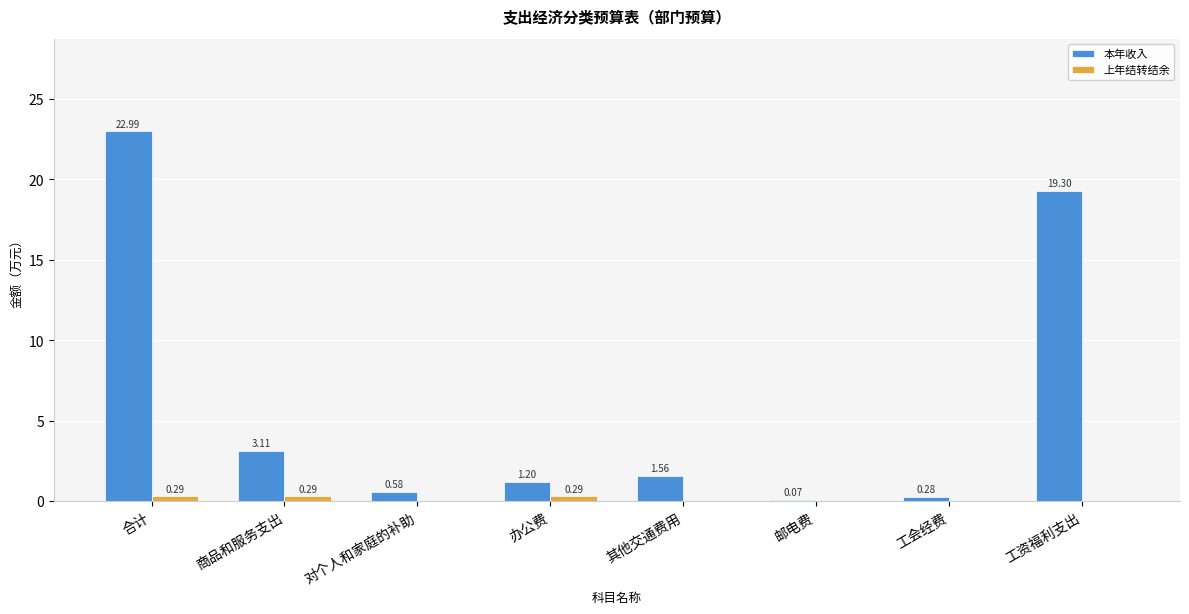

What is the sum of all 上年结转结余 values?

0.9